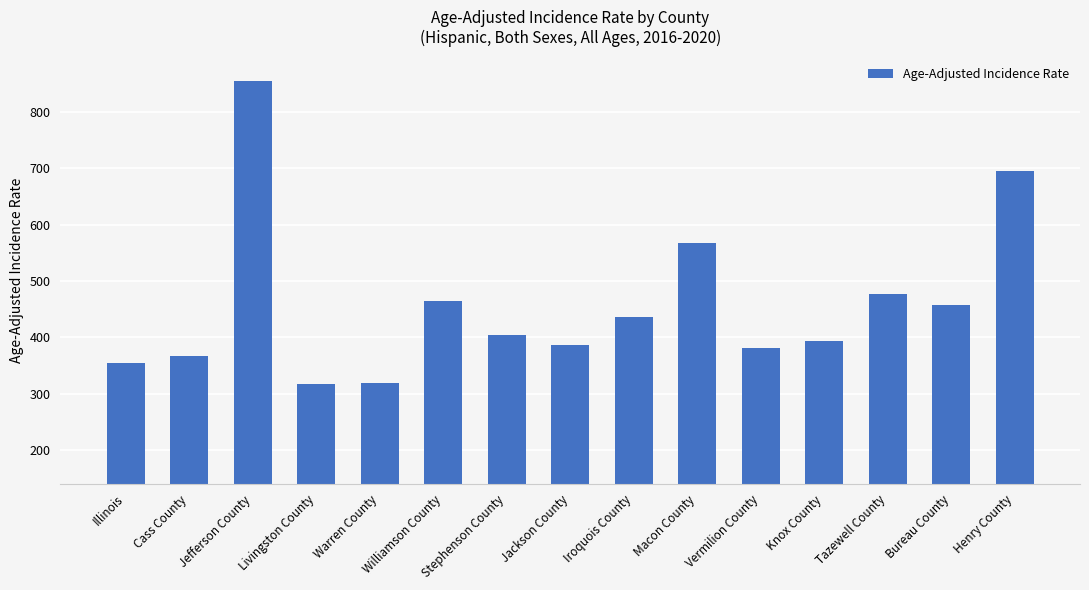

Read the value at Warren County.

320.0